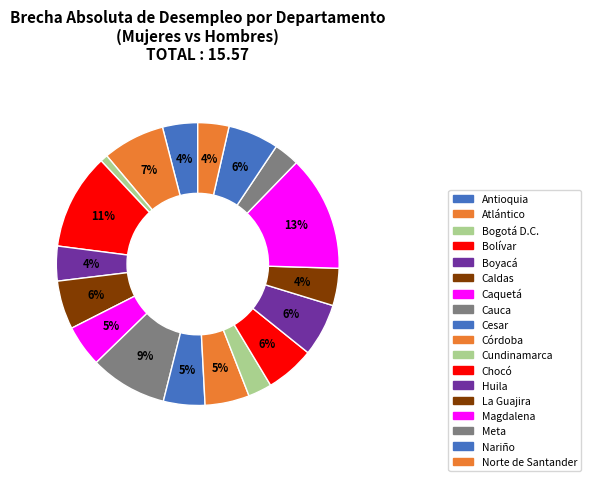

How many segments does this pie chart have?

18